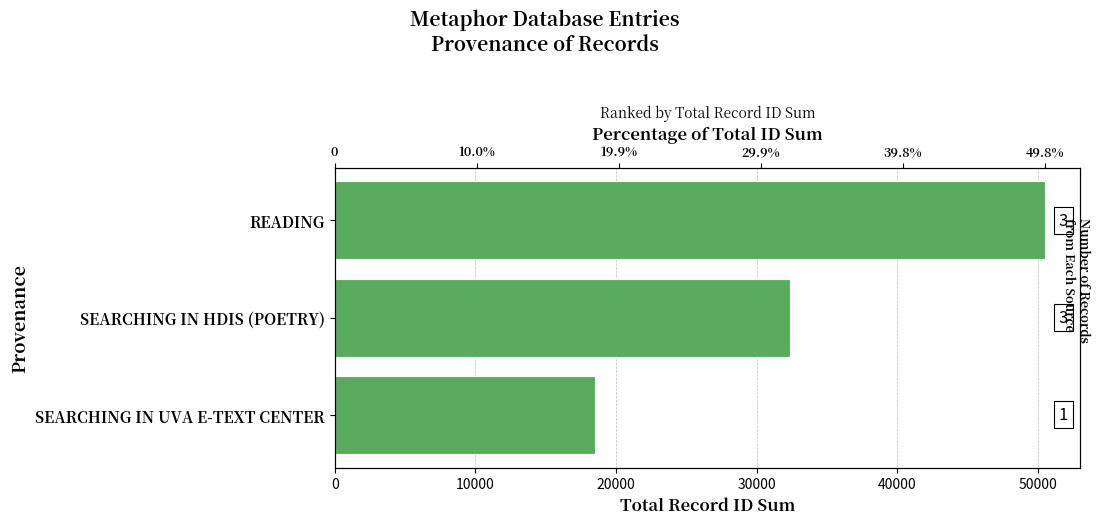

Is it true that the value at SEARCHING IN UVA E-TEXT CENTER is 30830?

False